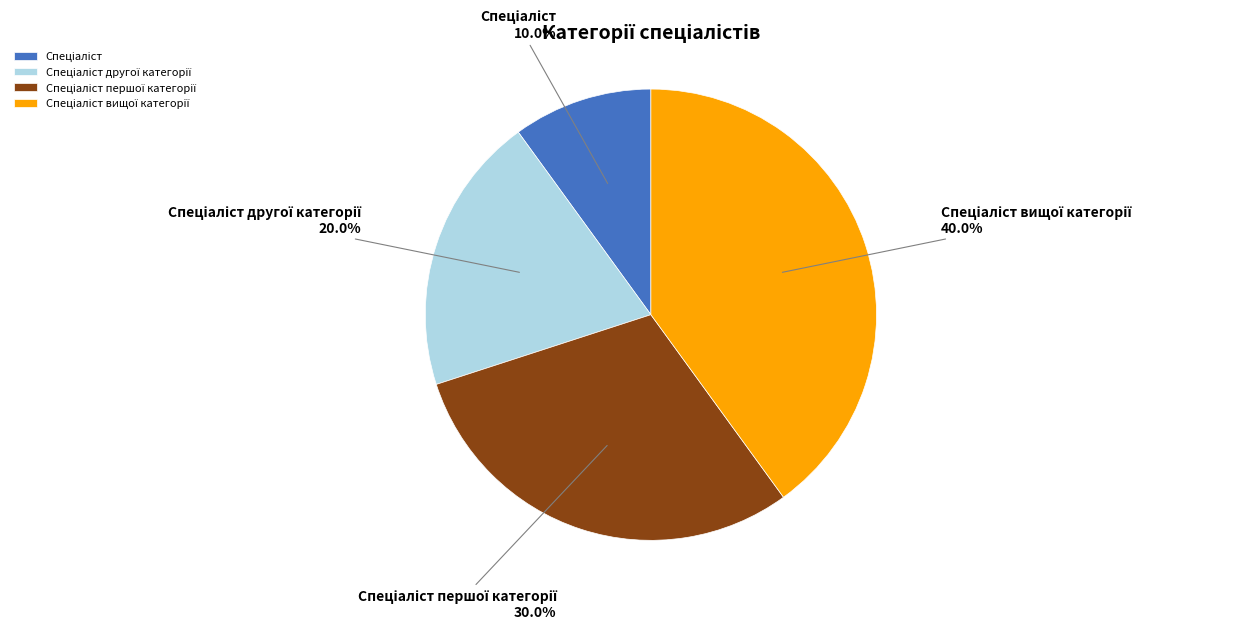

Is there any slice that represents more than half of the pie?

No